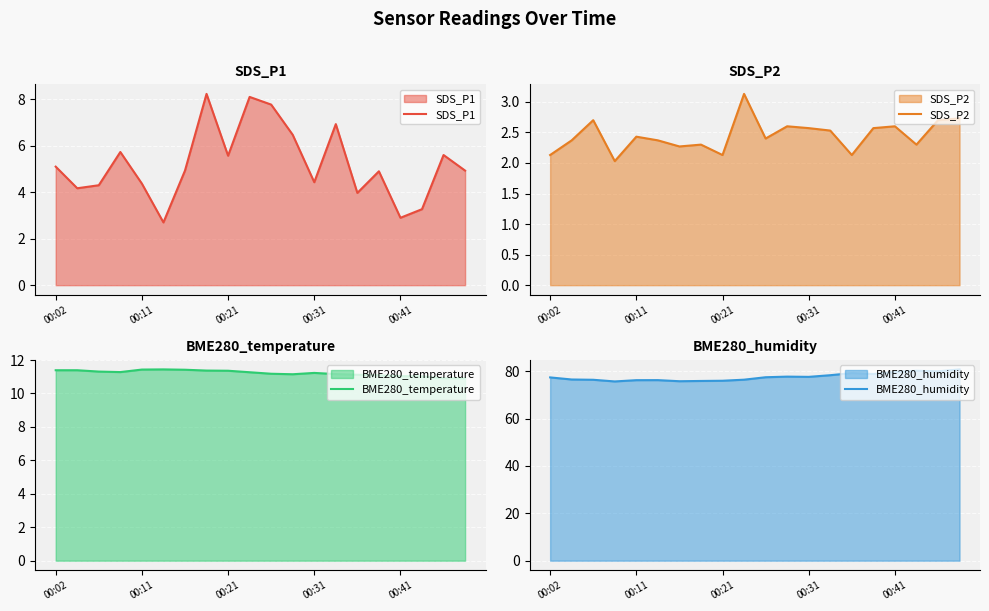

Which has a higher value, 13 or 18?

13